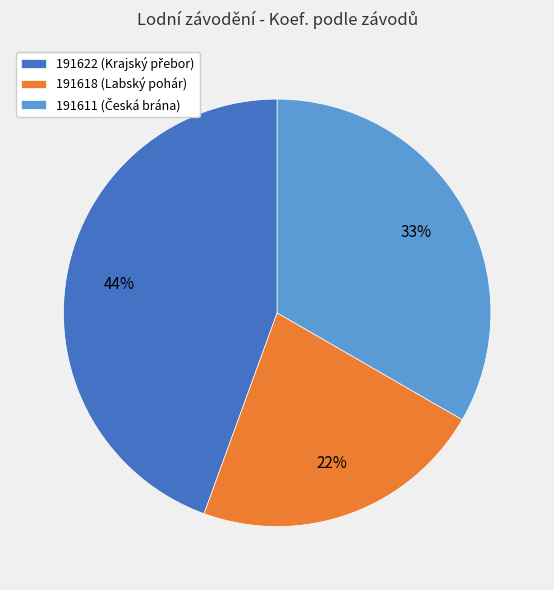

To the nearest percent, what is the difference between the largest and smallest slice percentages?

22%